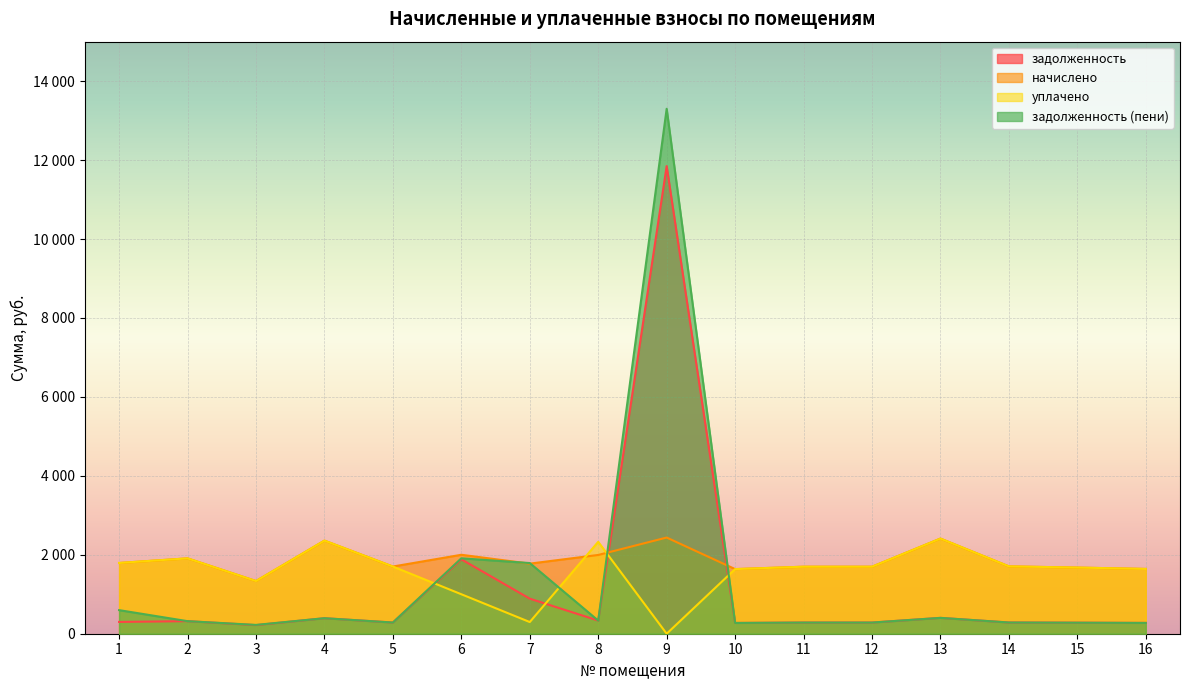

How many lines are shown in the chart?

4